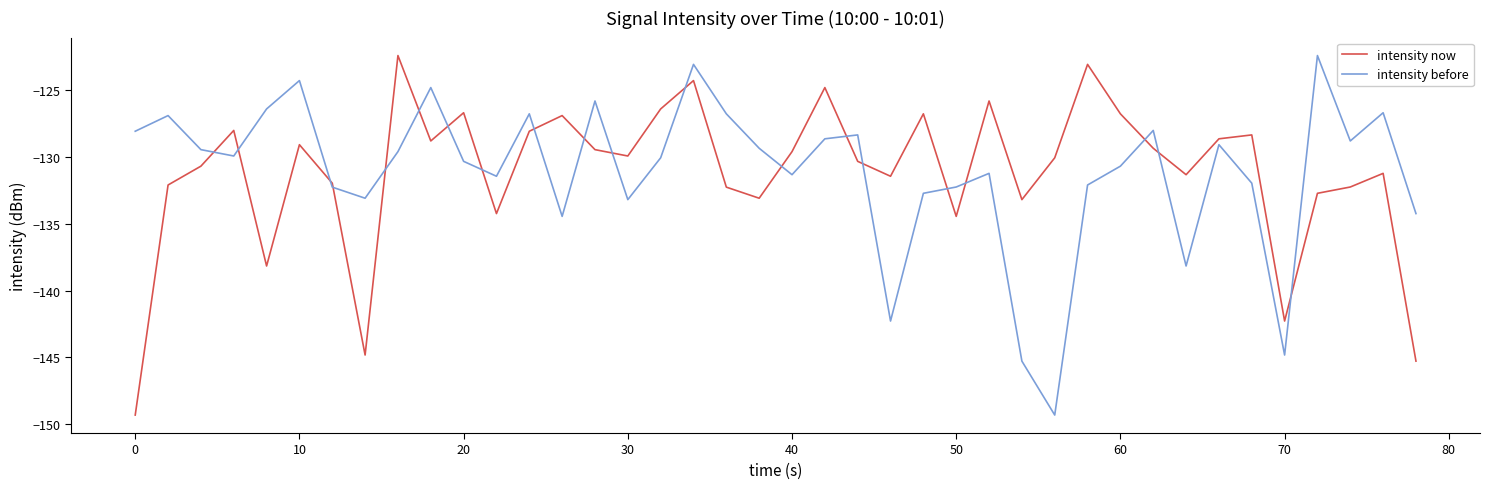

True or false: intensity now has more than 1 interior local peaks.

True